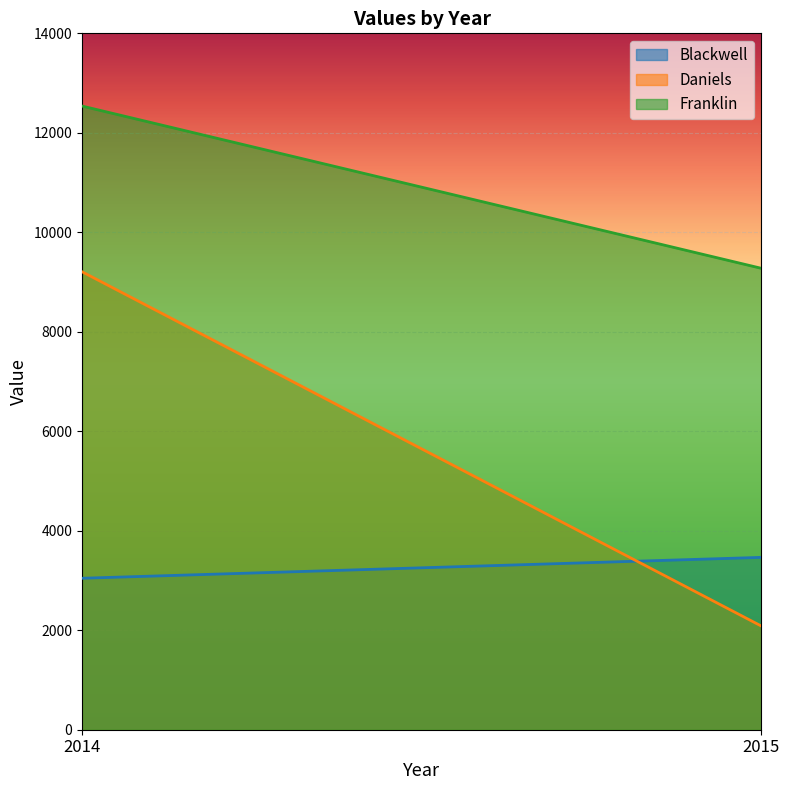

What is the difference between the highest and lowest values at 2014?

9493